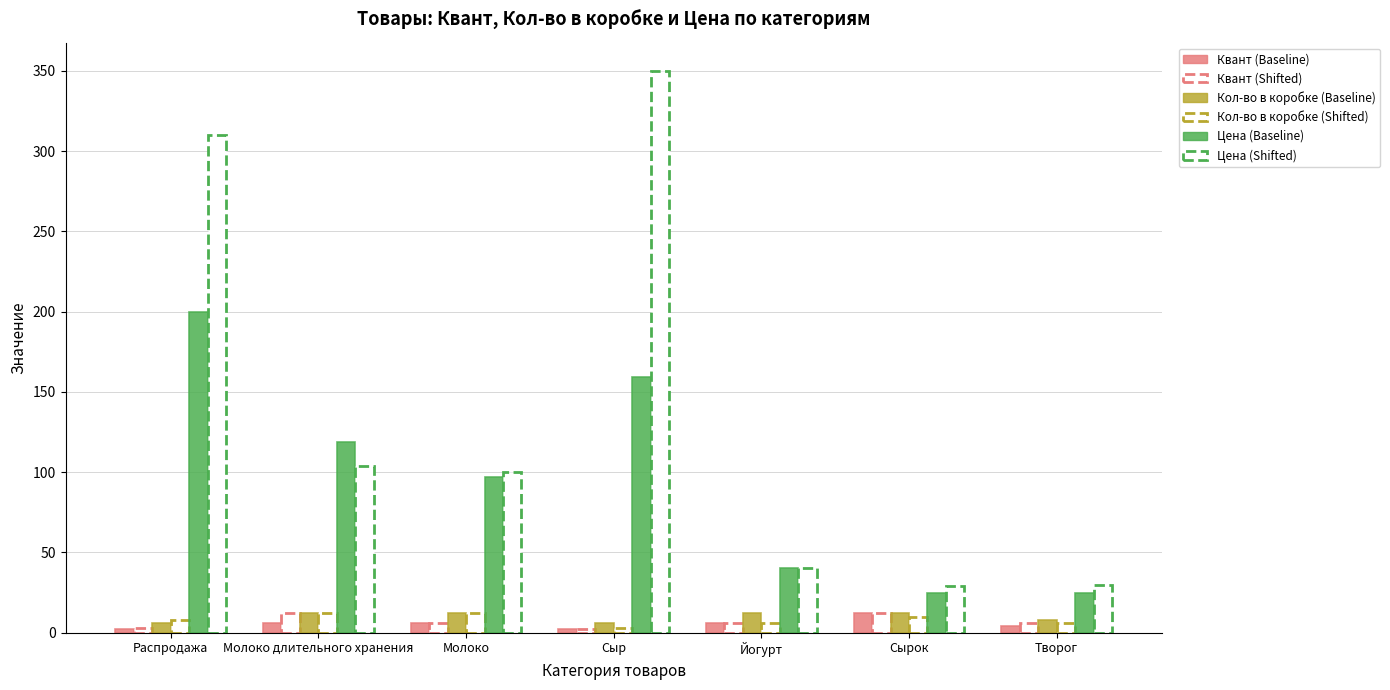

What is the total value across all series at Сырок?

100